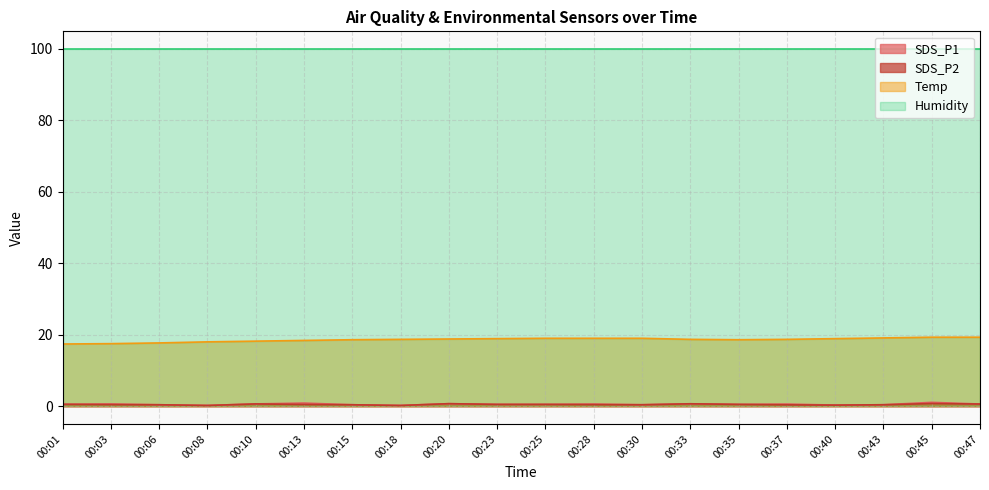

What is the difference between the maximum and minimum values in the Temp series?

1.9